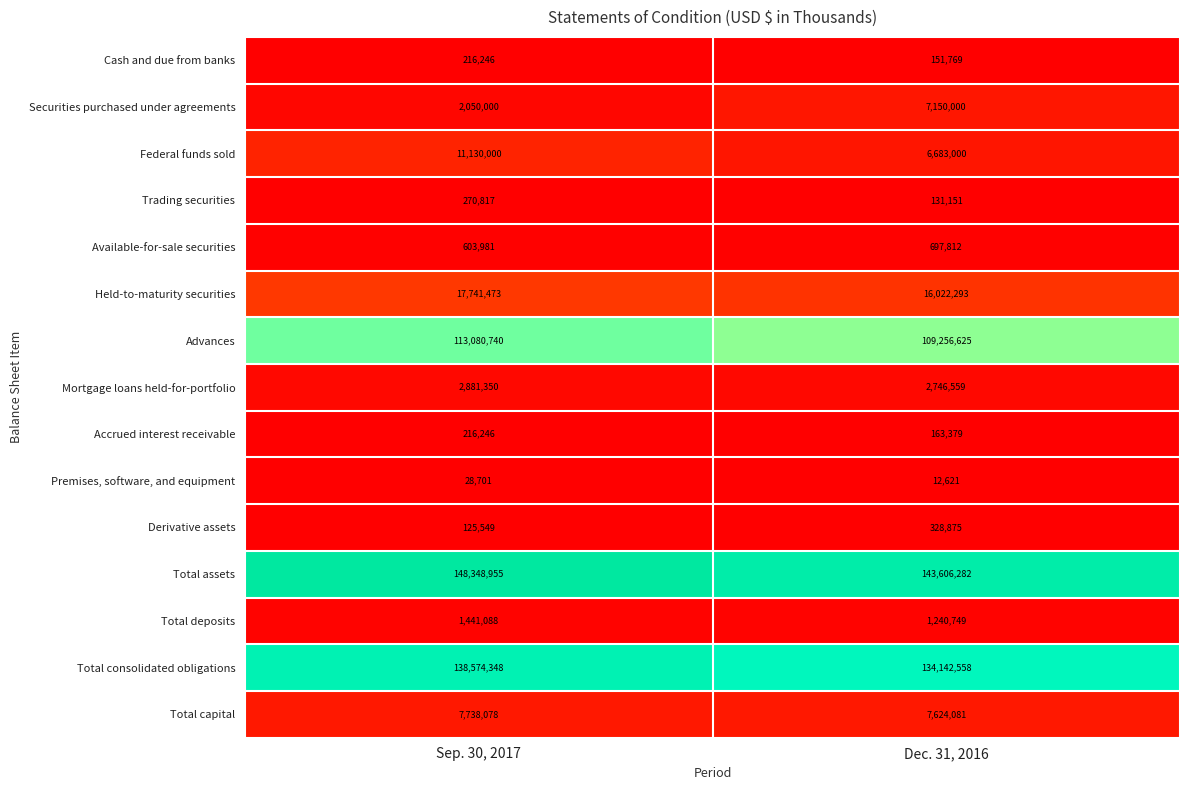

Reading right to left, transcribe all the data shown in this chart.

Cash and due from banks: 151769	216246
Securities purchased under agreements: 7150000	2050000
Federal funds sold: 6683000	11130000
Trading securities: 131151	270817
Available-for-sale securities: 697812	603981
Held-to-maturity securities: 16022293	17741473
Advances: 109256625	113080740
Mortgage loans held-for-portfolio: 2746559	2881350
Accrued interest receivable: 163379	216246
Premises, software, and equipment: 12621	28701
Derivative assets: 328875	125549
Total assets: 143606282	148348955
Total deposits: 1240749	1441088
Total consolidated obligations: 134142558	138574348
Total capital: 7624081	7738078